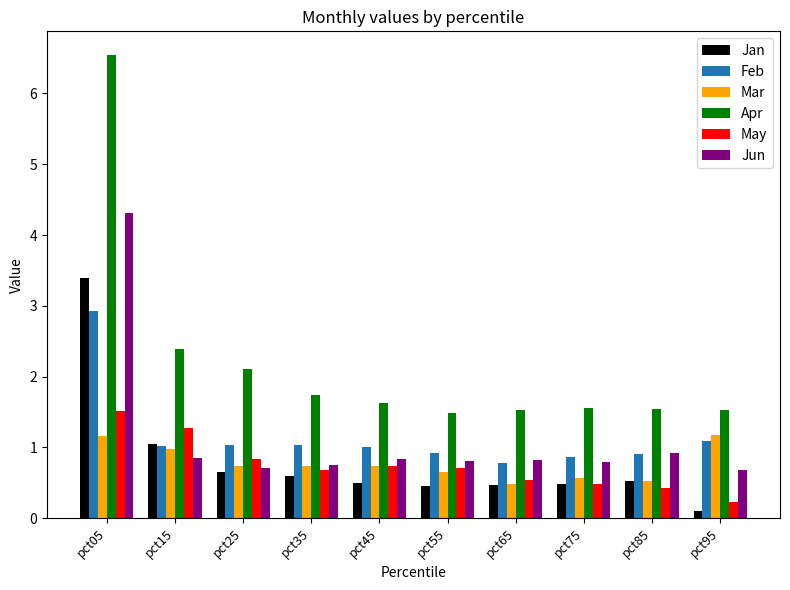

What is the sum of the Feb values at pct35 and pct95?

2.1